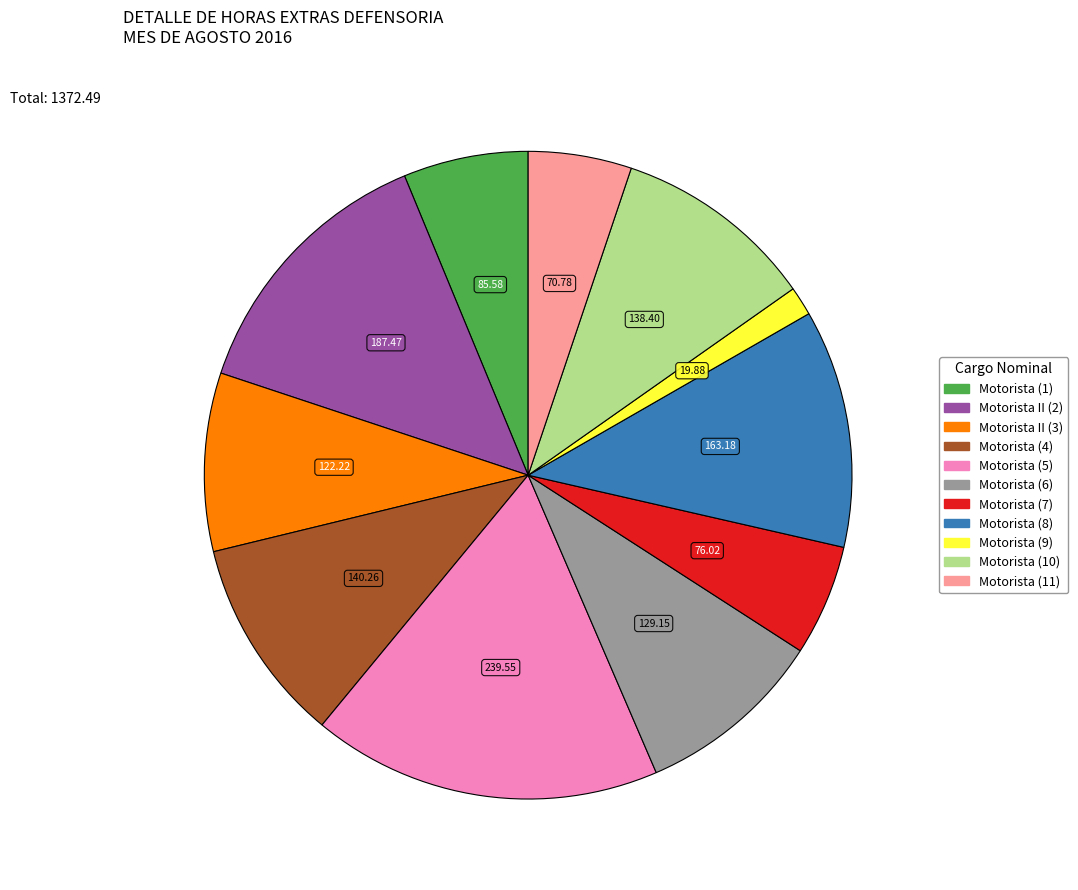

Is there any slice that represents more than half of the pie?

No